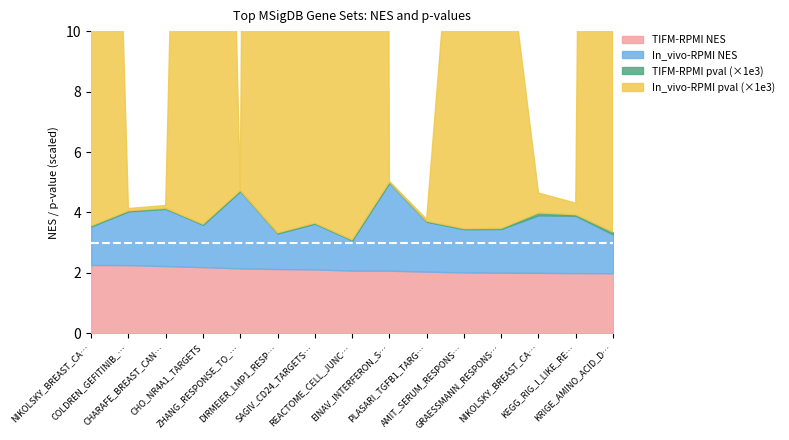

What is the sum of all In_vivo-RPMI pval (x1e-5) values?

0.9